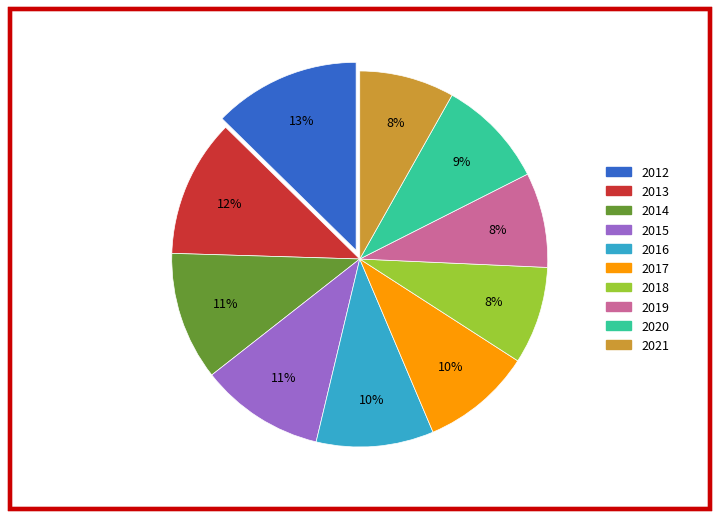

Does any single category account for the majority?

No